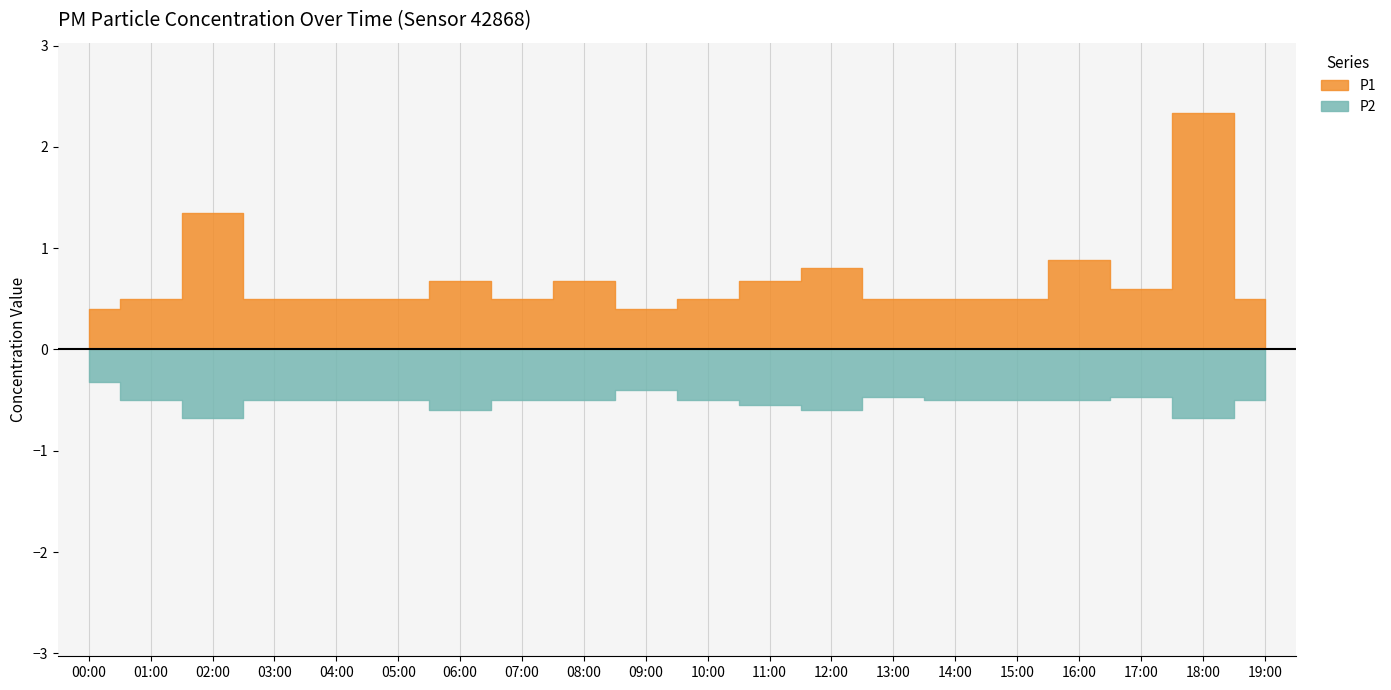

Where is P1 nearest to the value 1?

16:00